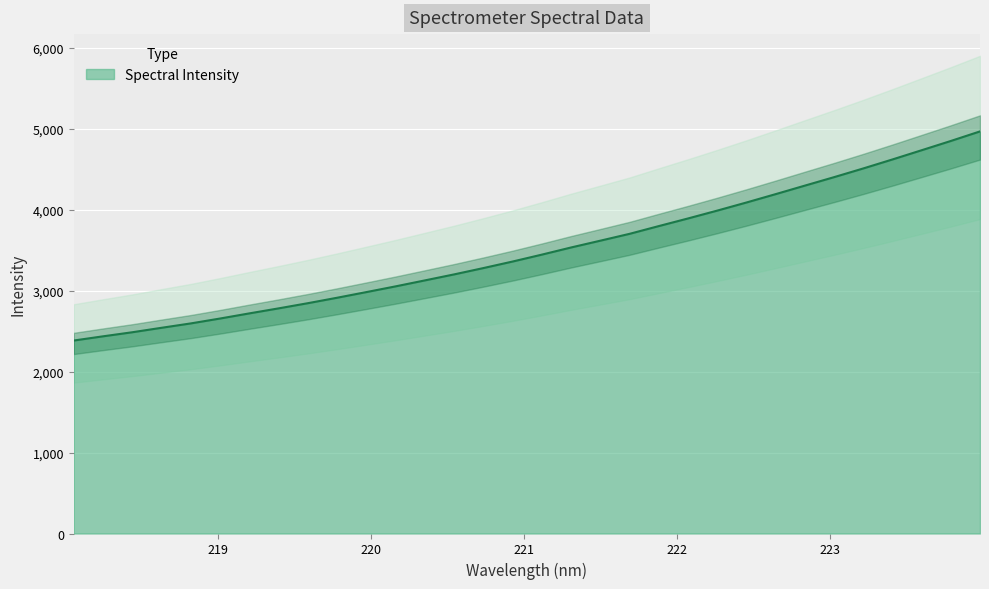

What is the label of the 28th point from the left?

223.2172